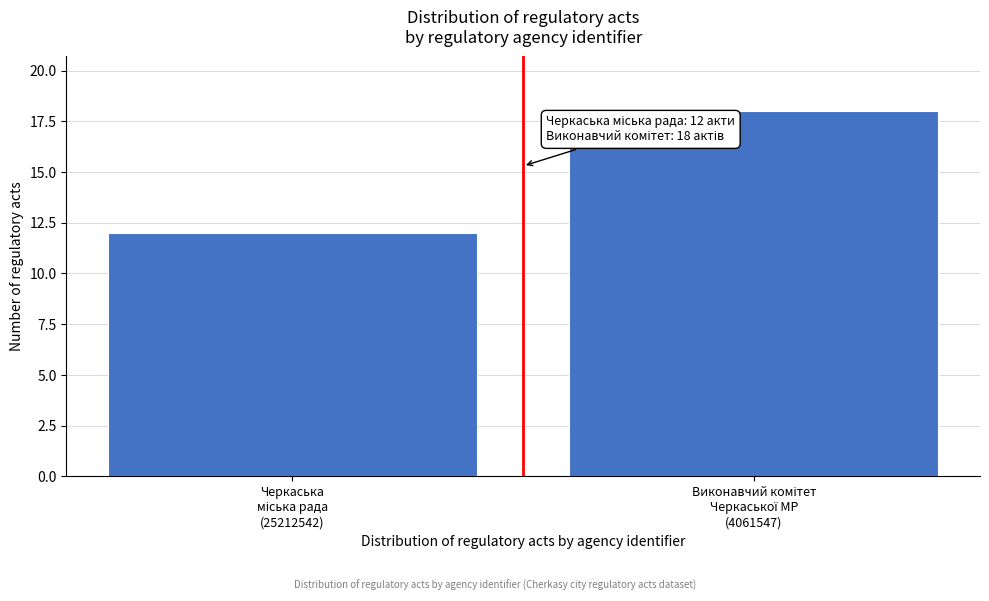

Reading left to right, what are all the values shown in this chart?

12	18